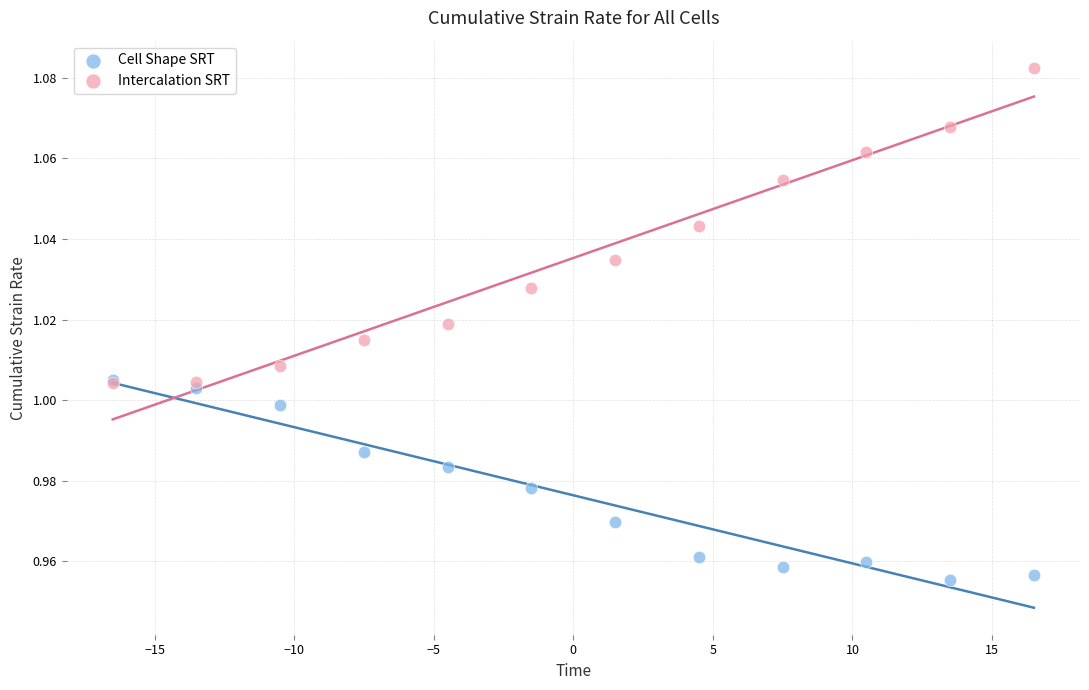

Which series contains the lowest Y value?

Cell Shape SRT